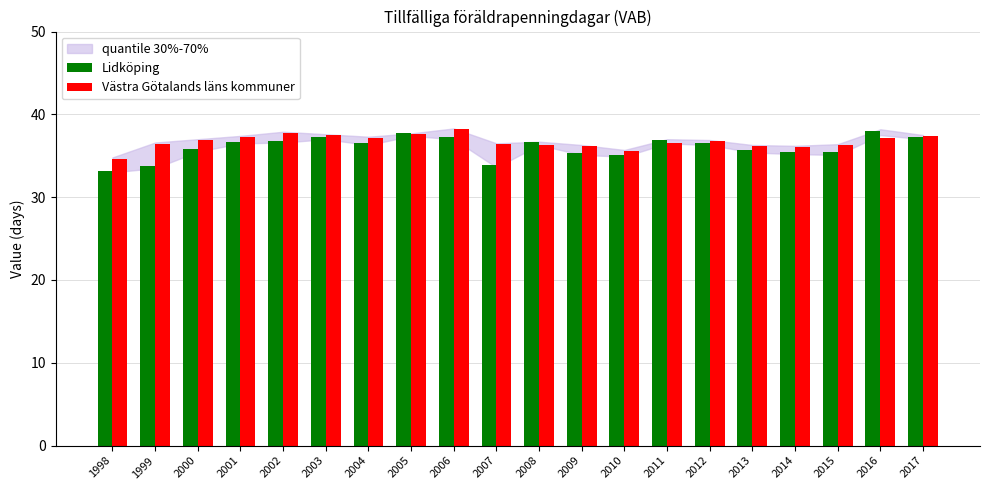

What is the average value of the Lidköping series?

36.1